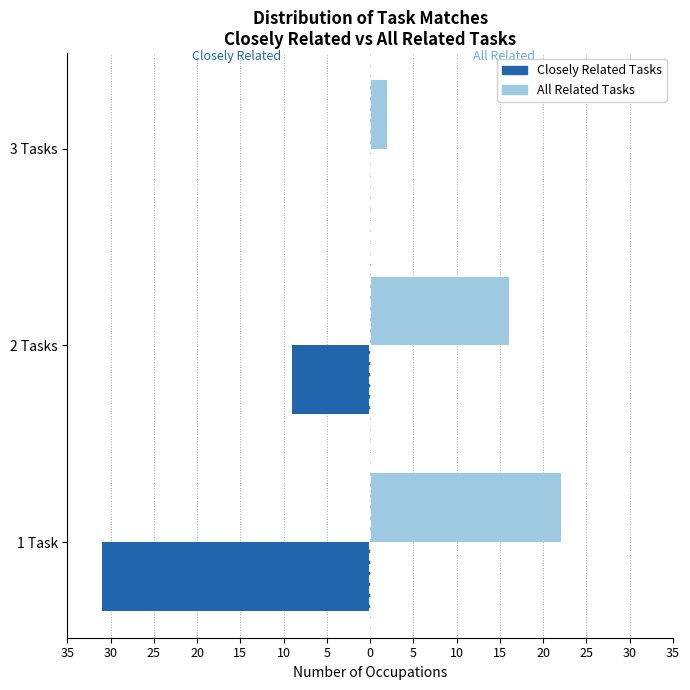

What are all the series names shown in the legend?

Closely Related Tasks, All Related Tasks